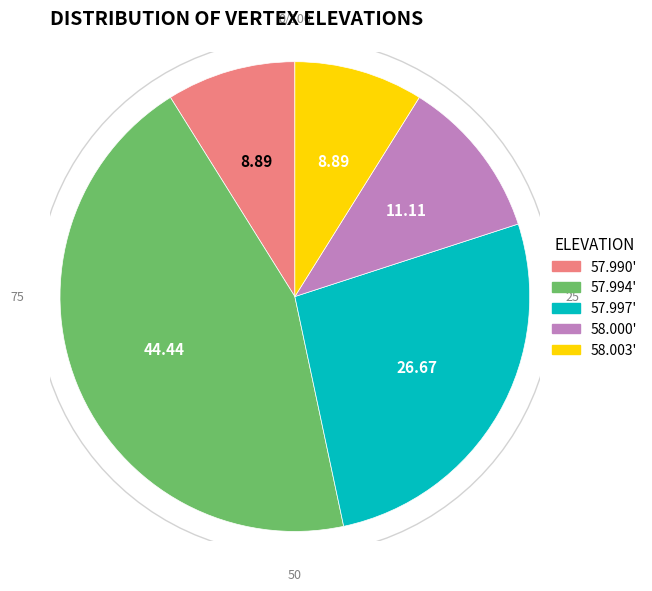

Which slice is the smallest?

57.990